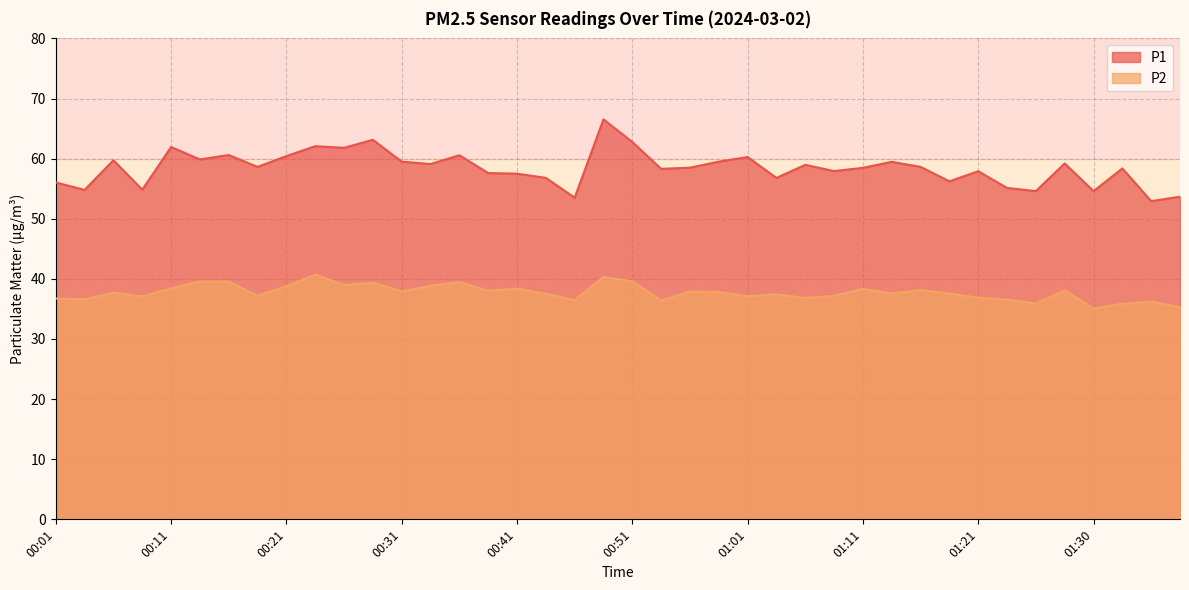

What position from the right is 00:59?

17